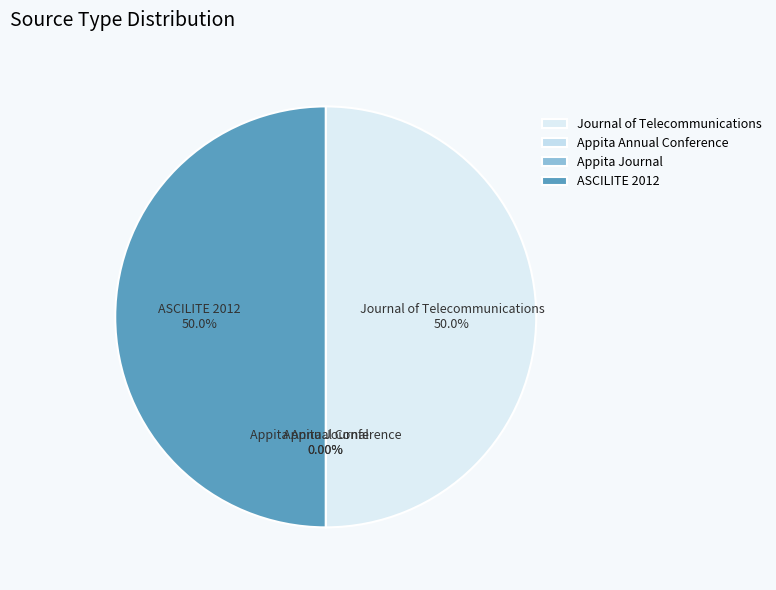

Approximately how many times larger is the value at Journal of Telecommunications compared to ASCILITE 2012?

1.0